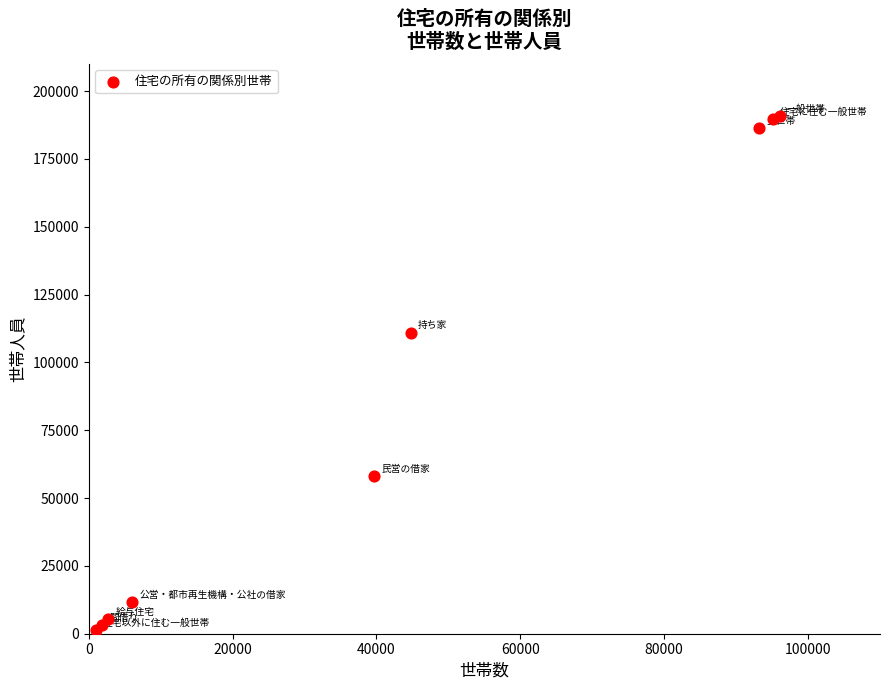

What Y value in the scatter plot is closest to 96047?

111022